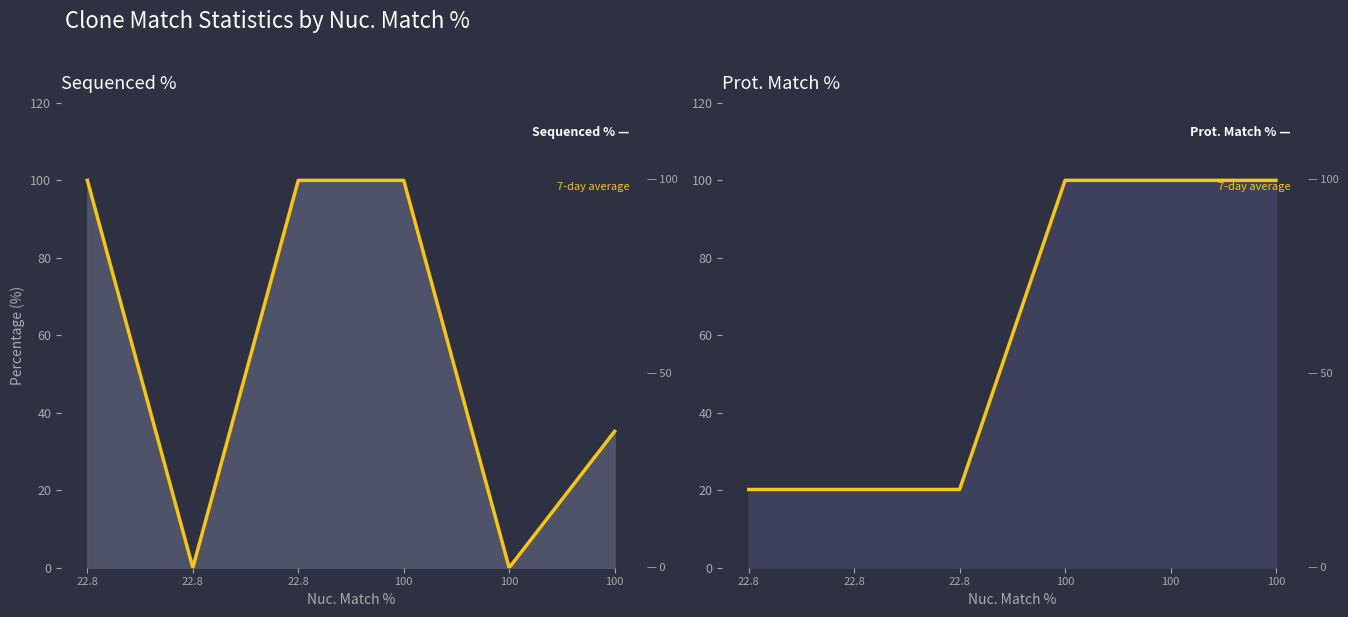

True or false: Prot. Match % and Sequenced % cross at least once.

True